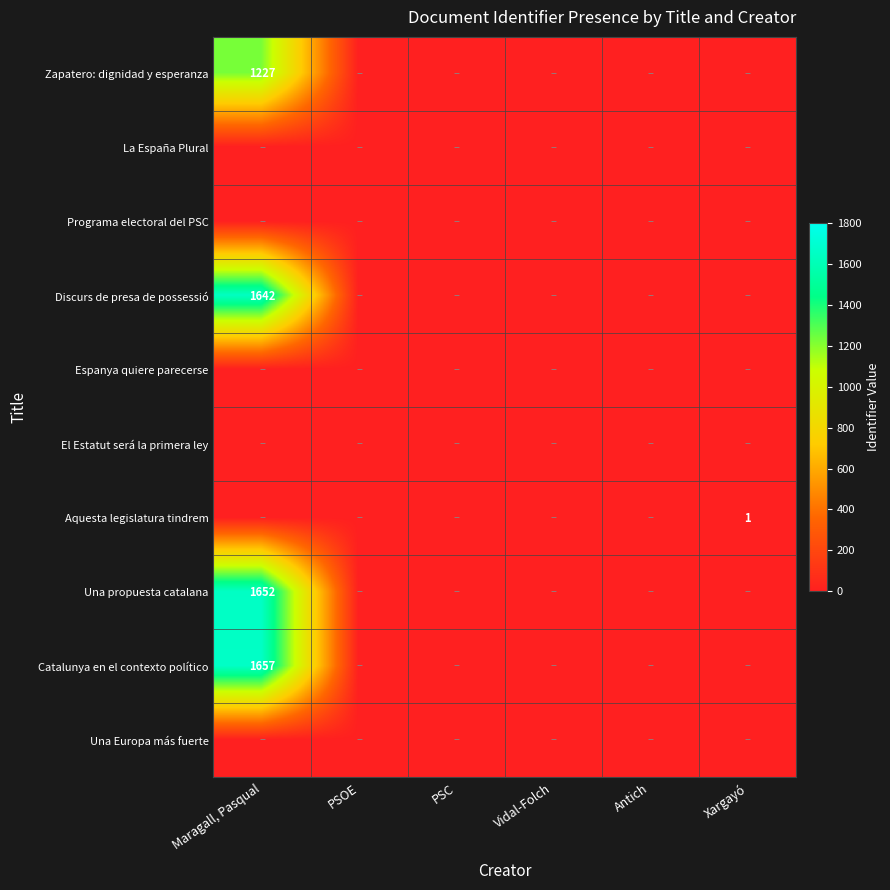

True or false: Catalunya en el contexto político has a value of 1657 at Maragall, Pasqual.

True